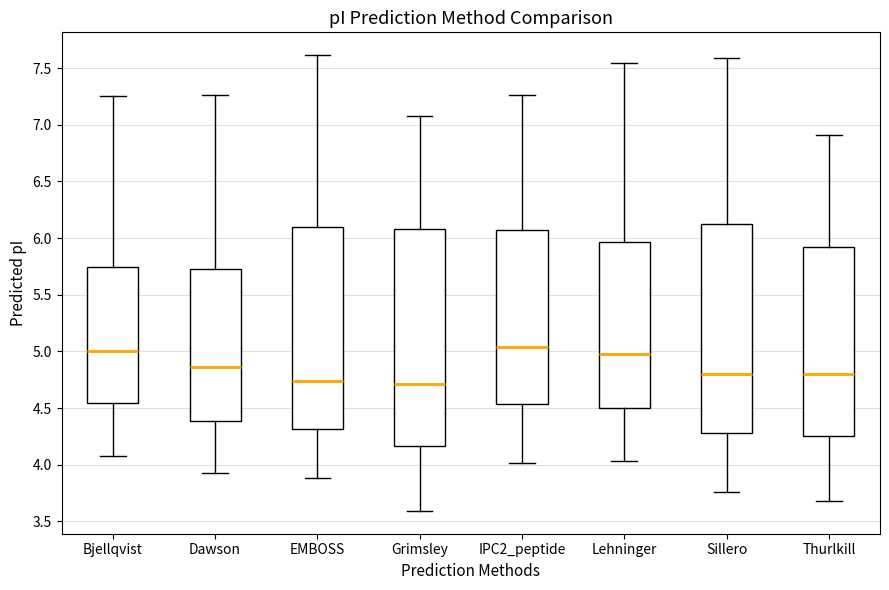

Comparing the boxes themselves (not the whiskers), which one is the tallest?

Grimsley